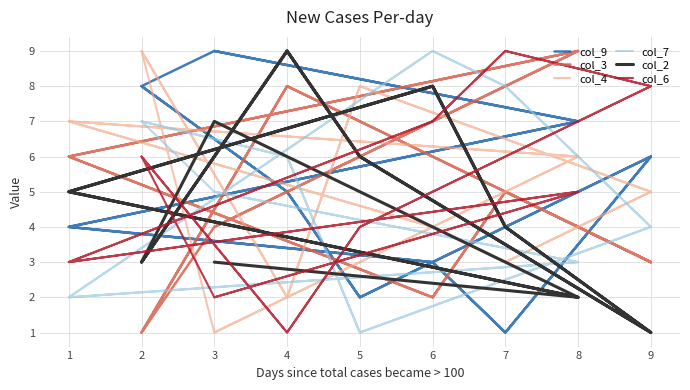

How many times do col_9 and col_2 cross each other?

8